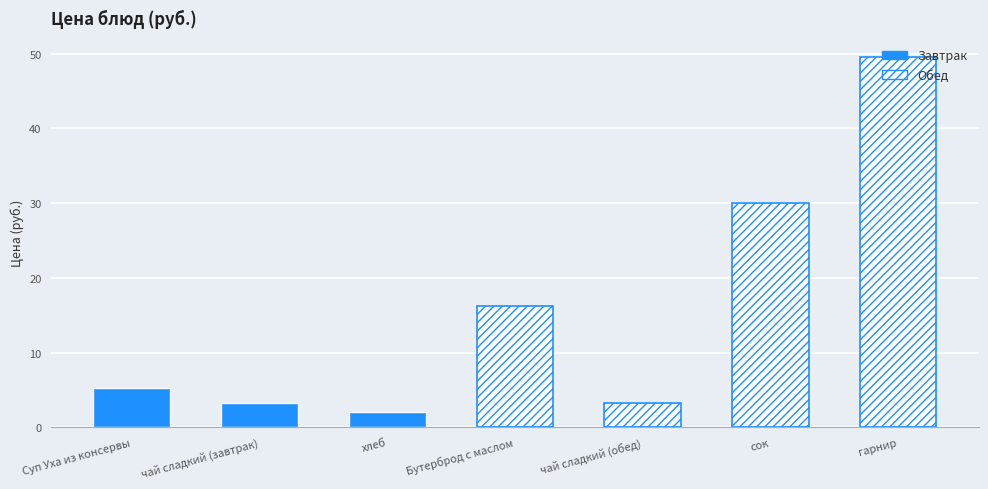

True or false: the data shows 16.3 at Бутерброд с маслом.

True